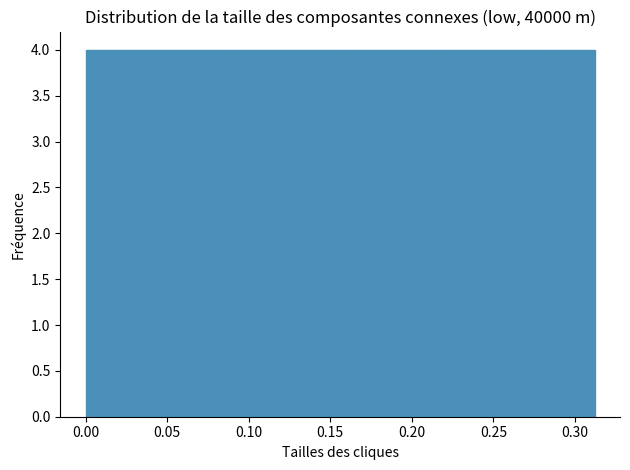

Reading left to right, list every bar in this chart as the range it spans on the x-axis followed by its height. Neither the bar edges nor the heights are printed on the chart, so give them approximately, as read against the axes.

0.000 to 0.030: 4
0.030 to 0.060: 4
0.060 to 0.095: 4
0.095 to 0.125: 4
0.125 to 0.155: 4
0.155 to 0.185: 4
0.185 to 0.220: 4
0.220 to 0.250: 4
0.250 to 0.280: 4
0.280 to 0.310: 4